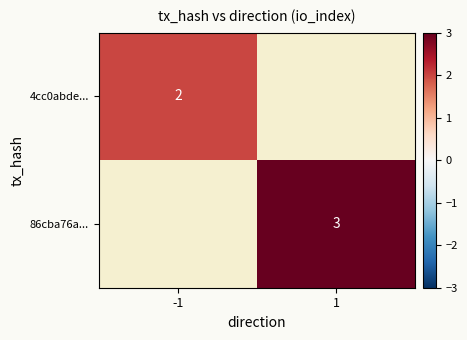

Is it true that 86cba76a... equals 3 at 1?

True